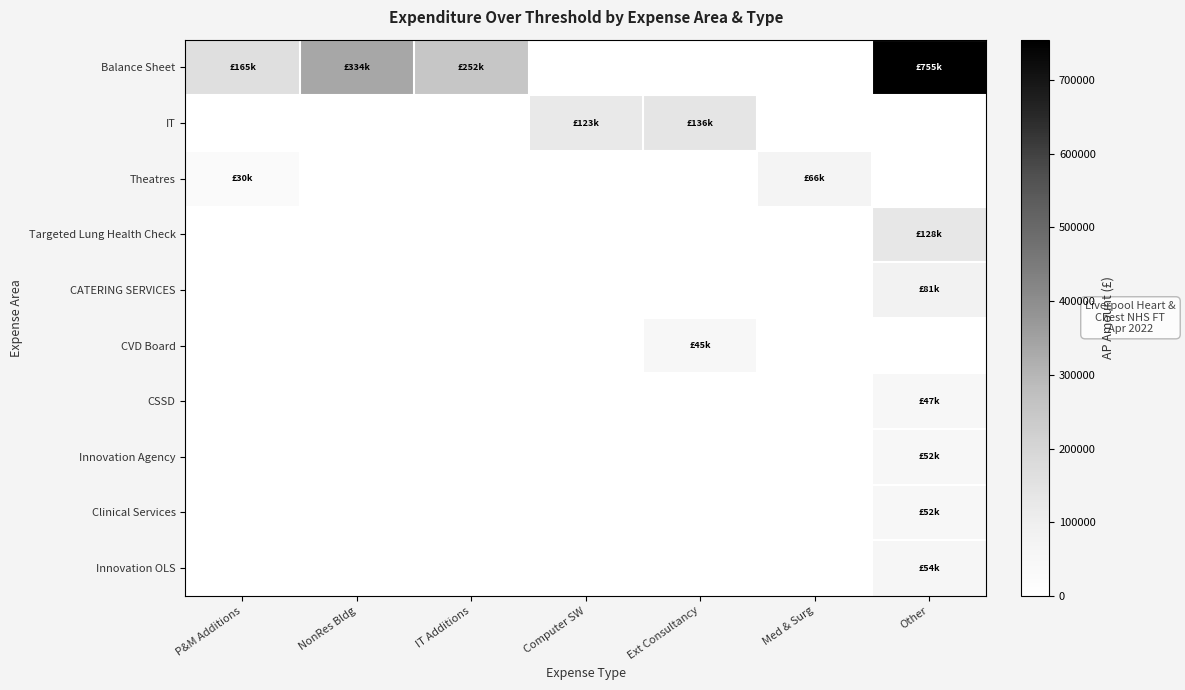

Rank the series at Med & Surg from highest to lowest value.

Theatres, Balance Sheet, IT, Targeted Lung Health Check, CATERING SERVICES, CVD Board, CSSD, Innovation Agency, Clinical Services, Innovation OLS